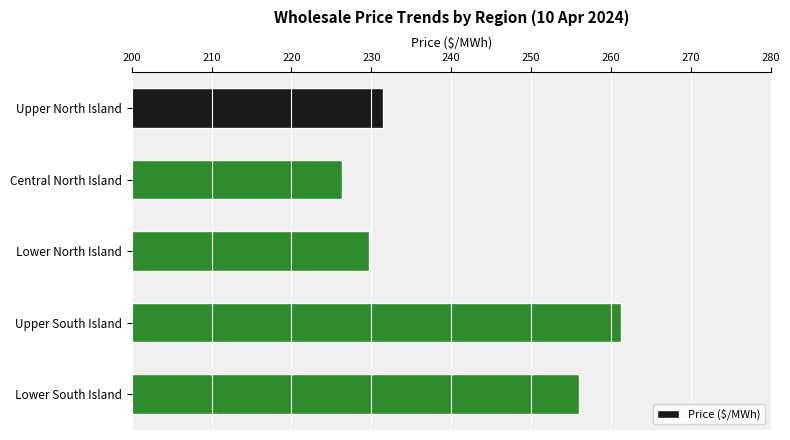

What is the label of the 1st bar from the top?

Upper North Island